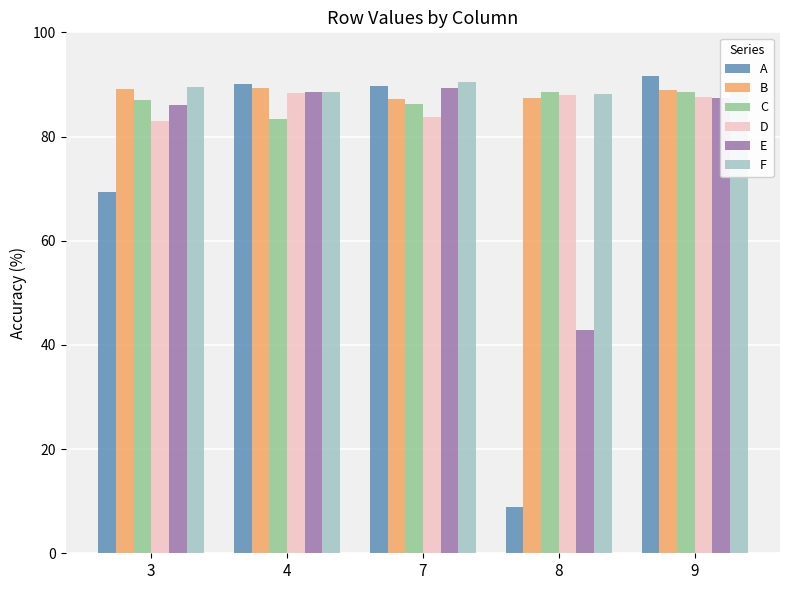

List the series in order of their peak value, highest first.

A, F, E, B, C, D